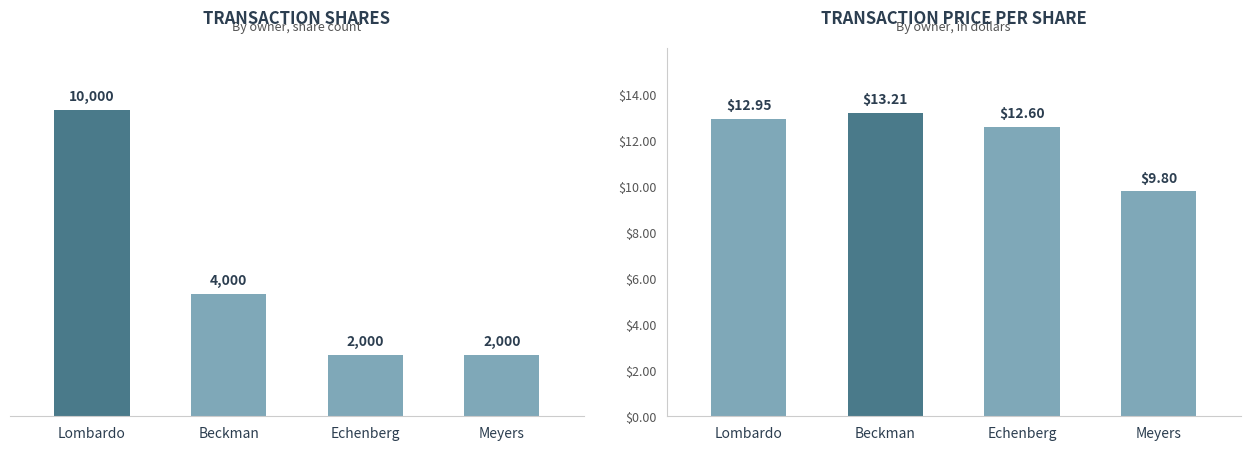

Reading left to right, extract all data points from this chart.

transactionShares: 10000.0	4000.0	2000.0	2000.0
transactionPricePerShare: 12.9	13.2	12.6	9.8